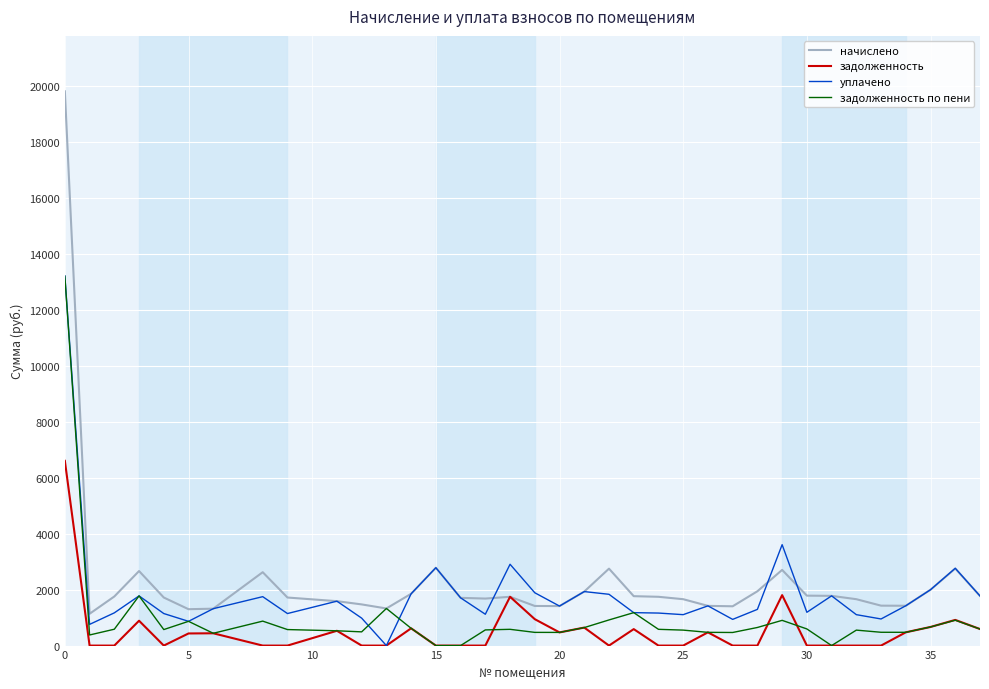

Which series has the largest range (max minus min)?

начислено